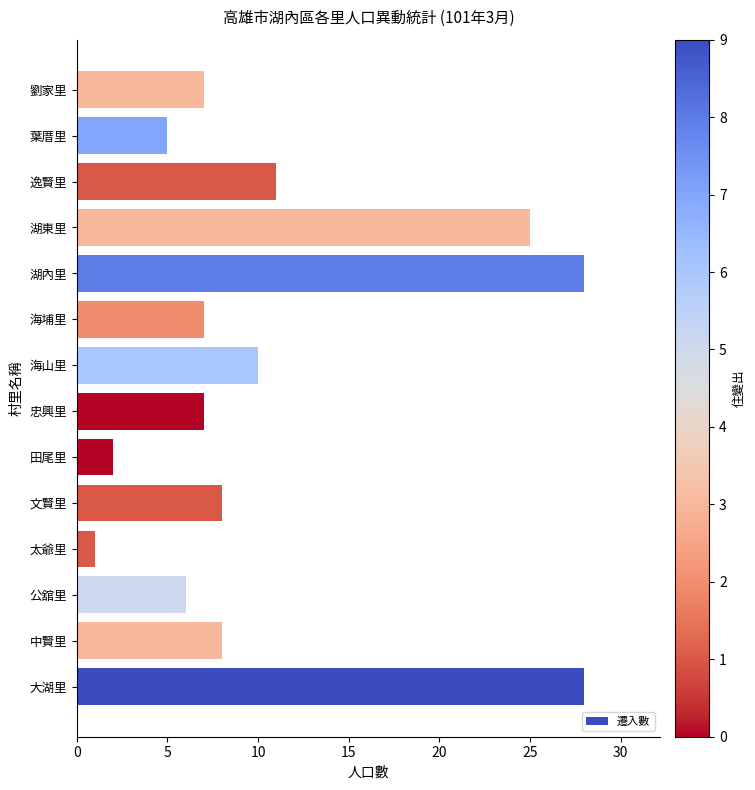

At which label is the value closest to 14?

逸賢里